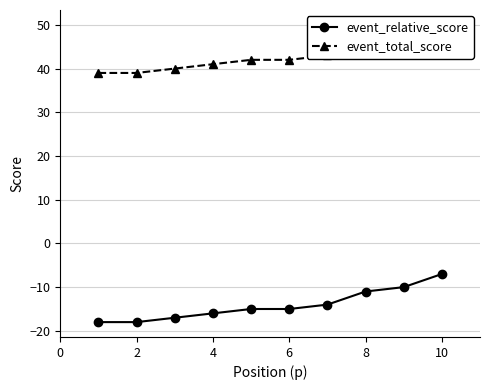

The event_relative_score series shows -15 at 6. True or false?

True